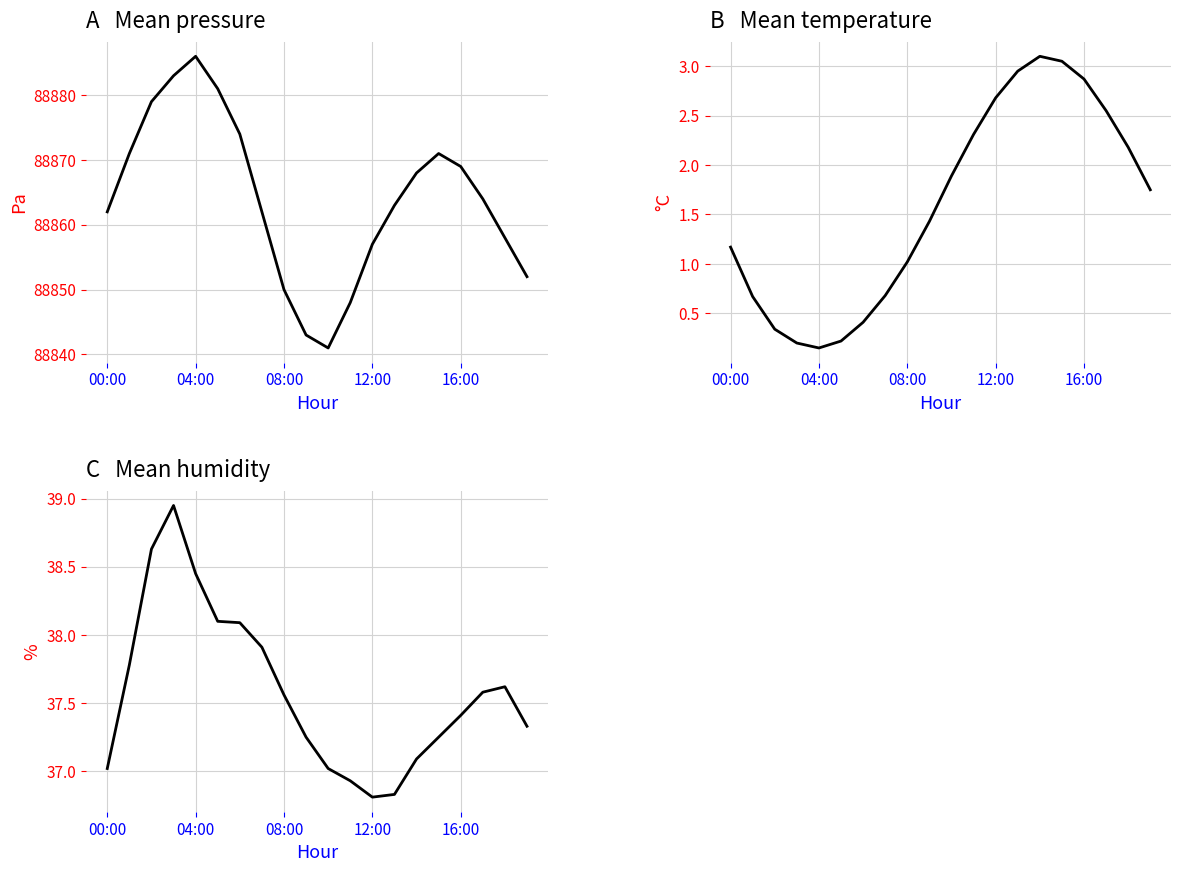

Reading left to right, list all the values displayed in this chart.

pressure: 88862.0	88871.0	88879.0	88883.0	88886.0	88881.0	88874.0	88862.0	88850.0	88843.0	88841.0	88848.0	88857.0	88863.0	88868.0	88871.0	88869.0	88864.0	88858.0	88852.0
temperature: 1.2	0.7	0.3	0.2	0.1	0.2	0.4	0.7	1.0	1.4	1.9	2.3	2.7	3.0	3.1	3.0	2.9	2.5	2.2	1.8
humidity: 37.0	37.8	38.6	39.0	38.5	38.1	38.1	37.9	37.6	37.2	37.0	36.9	36.8	36.8	37.1	37.2	37.4	37.6	37.6	37.3